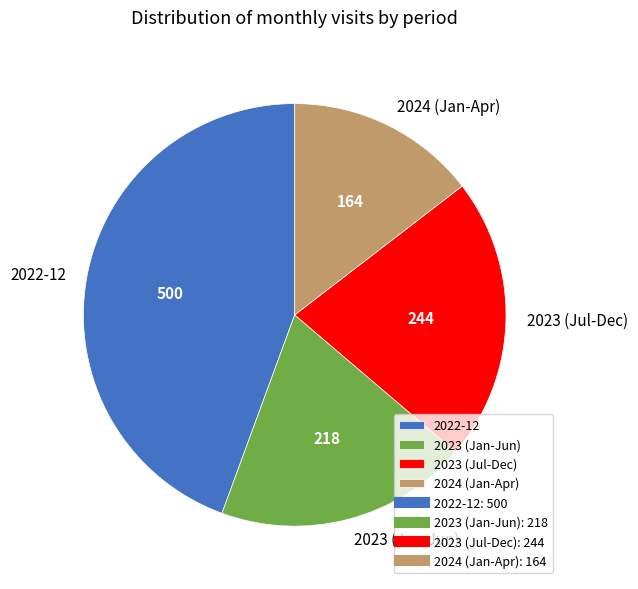

Is it true that 2022-12 is 44% of the pie?

True